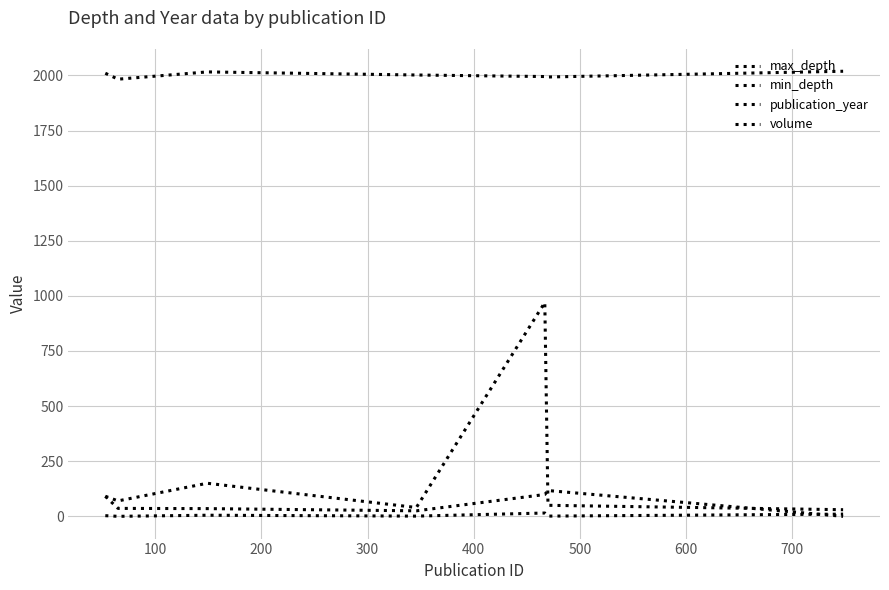

Where is min_depth nearest to the value 7?

200